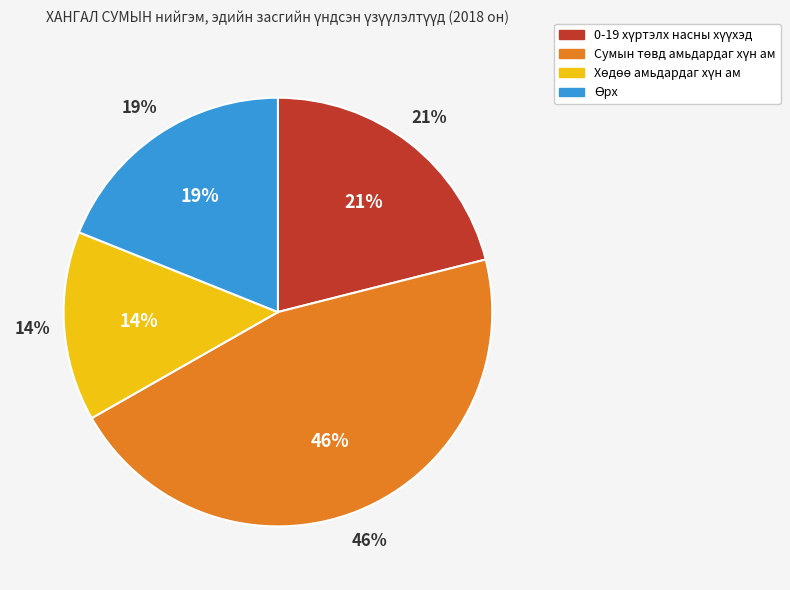

Rank the categories by value from lowest to highest.

Хөдөө амьдардаг хүн ам, Өрх, 0-19 хүртэлх насны хүүхэд, Сумын төвд амьдардаг хүн ам